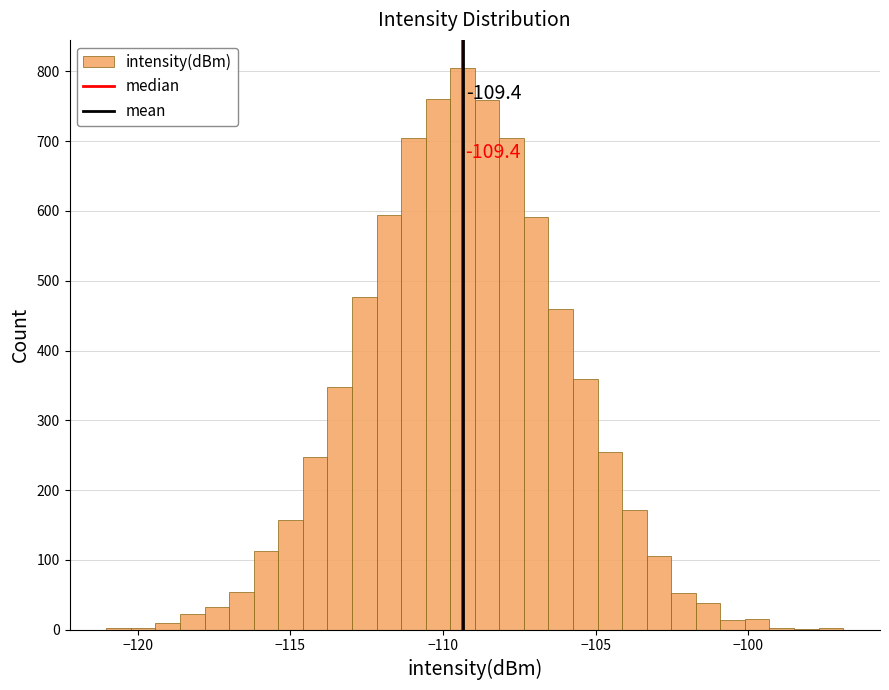

Around what value on the x-axis is the tallest bar? Give the approximate position of its centre, as read against the axis.

-109.5